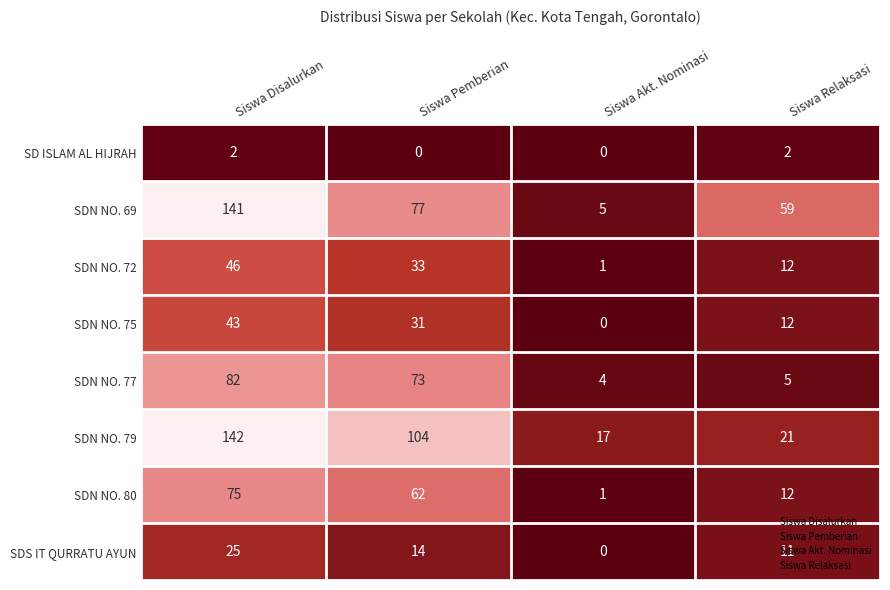

True or false: SDN NO. 69 has a value of 77 at Siswa Pemberian.

True